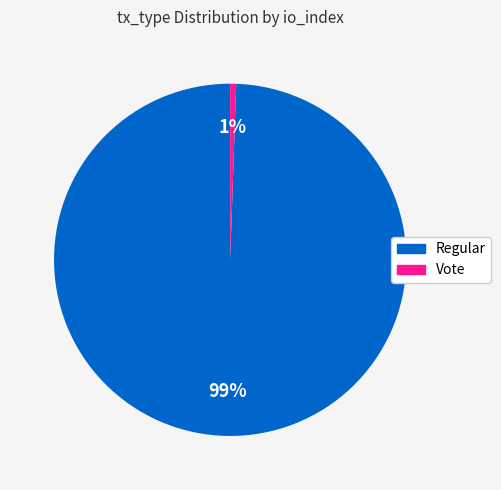

How many segments does this pie chart have?

2